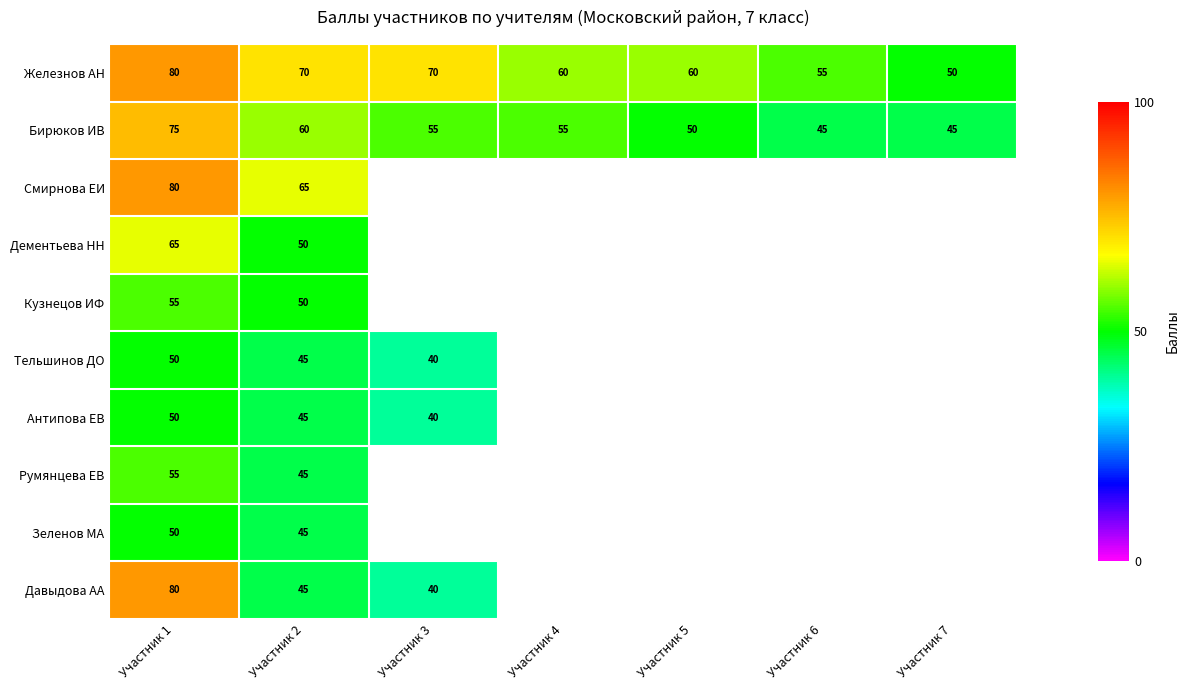

The Смирнова ЕИ series shows 52.0 at Участник 1. True or false?

False